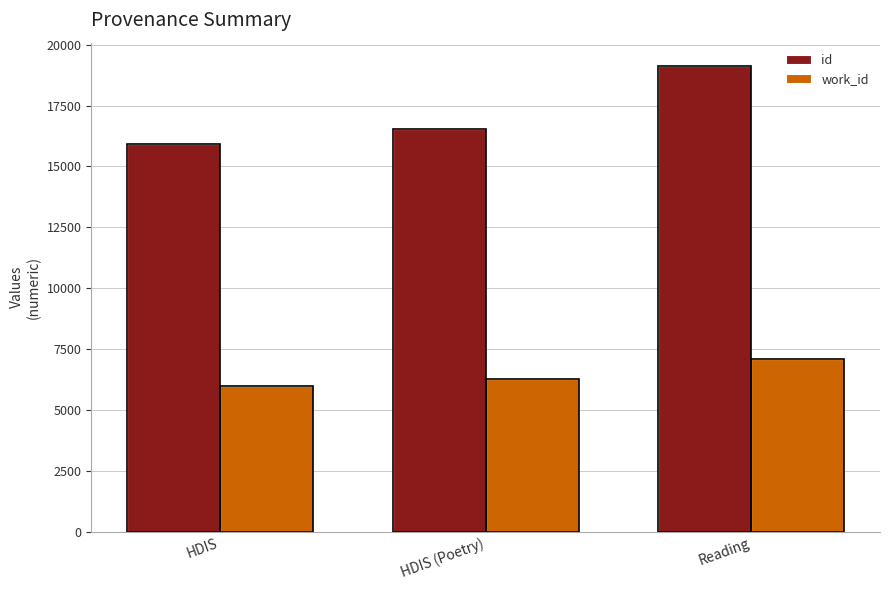

What is the value of the id bar at the 2nd from the left?

16552.0